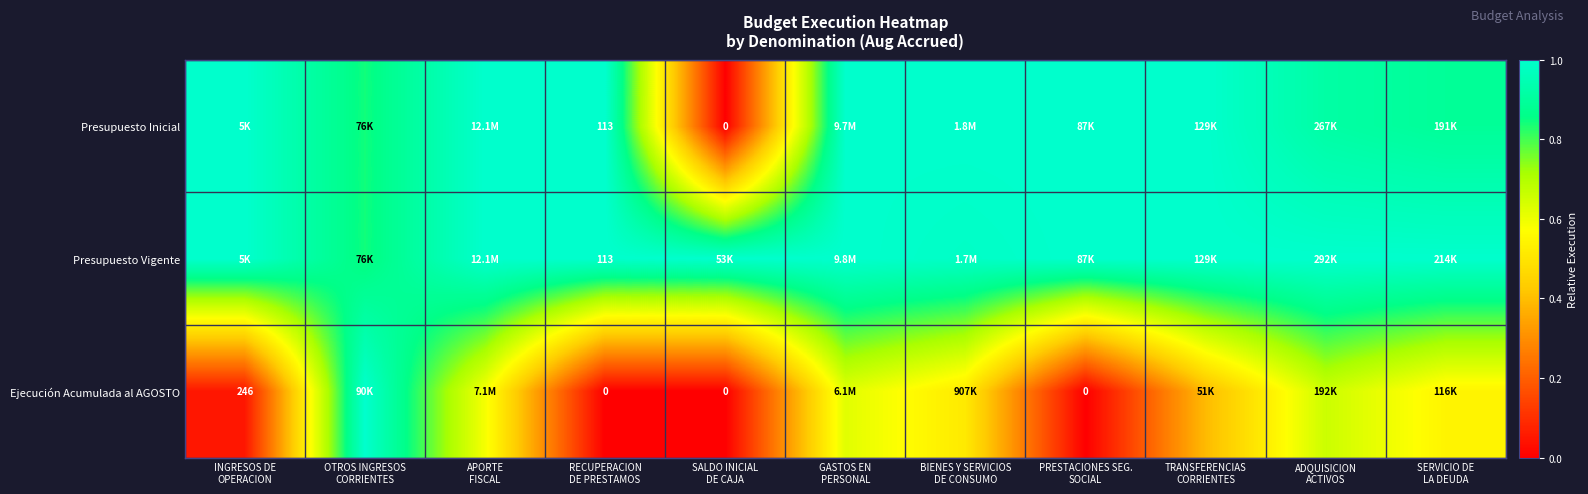

Which series has the widest spread of values?

Presupuesto Inicial